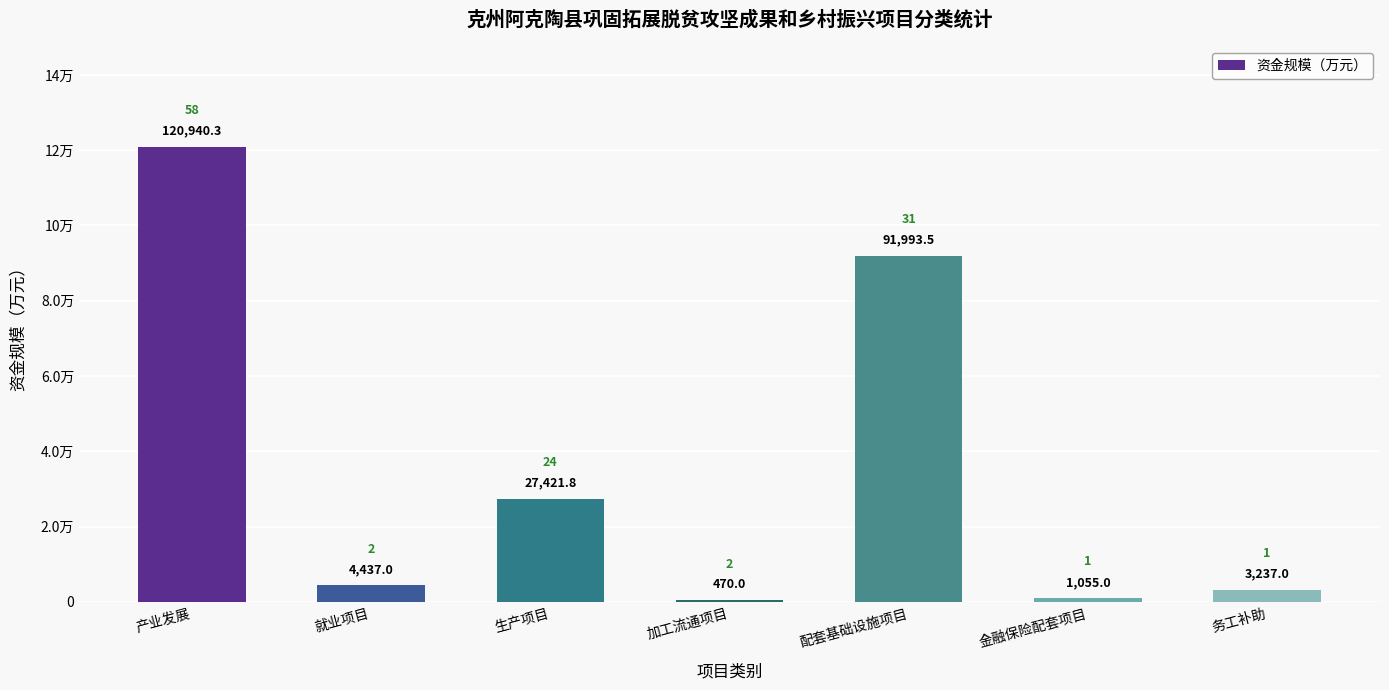

At which label does the data first exceed 4436?

产业发展